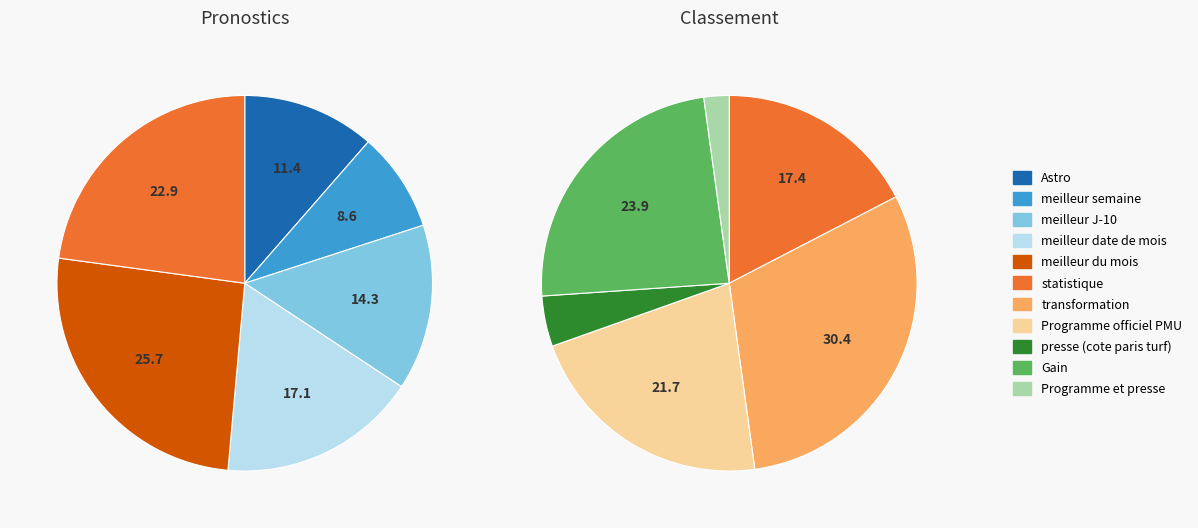

Is there a majority slice in this chart?

No